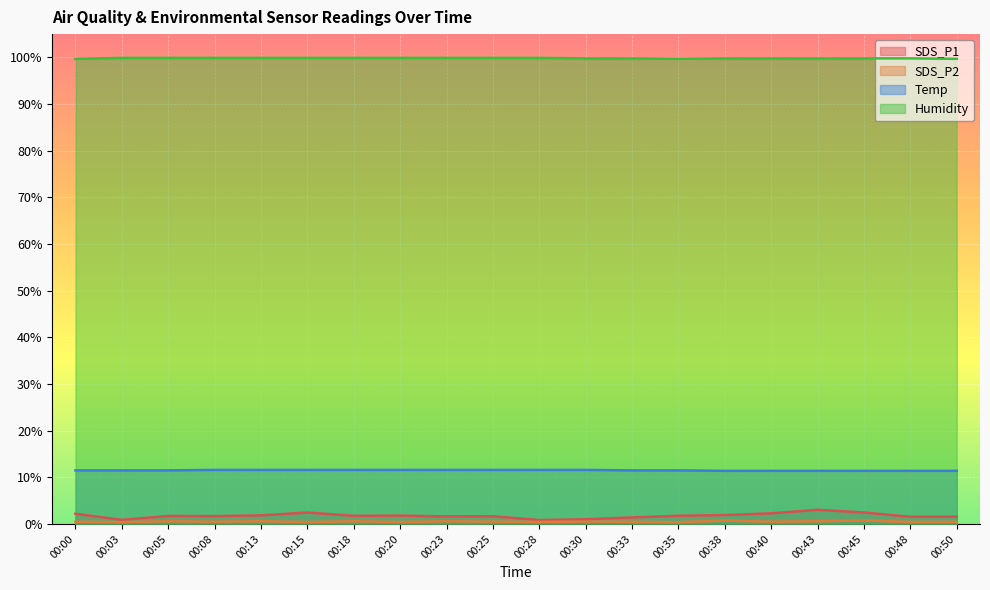

What is the value of the SDS_P1 point at the 2nd from the left?

0.9